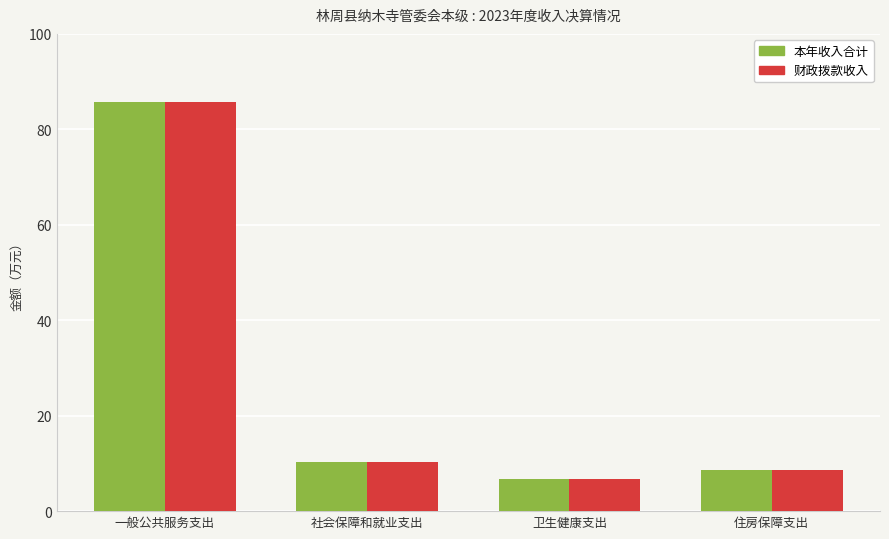

What is the sum of the 本年收入合计 values at 卫生健康支出 and 住房保障支出?

15.4